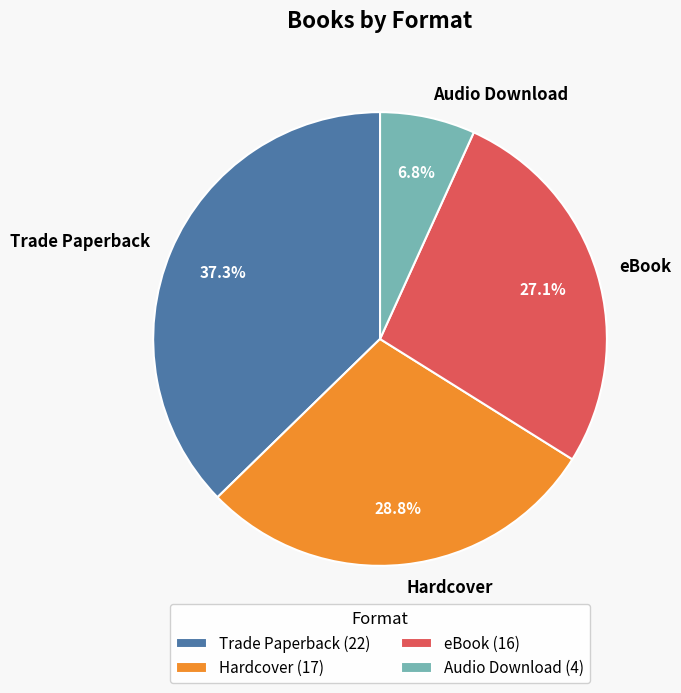

How many segments does this pie chart have?

4